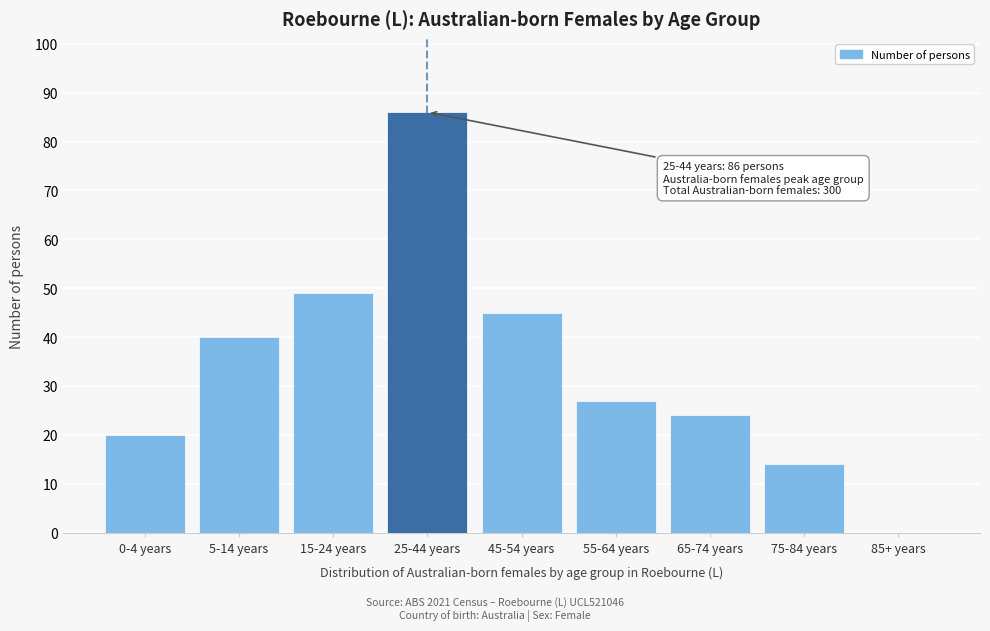

Reading left to right, list all the values displayed in this chart.

0-4 years=20	5-14 years=40	15-24 years=49	25-44 years=86	45-54 years=45	55-64 years=27	65-74 years=24	75-84 years=14	85+ years=0